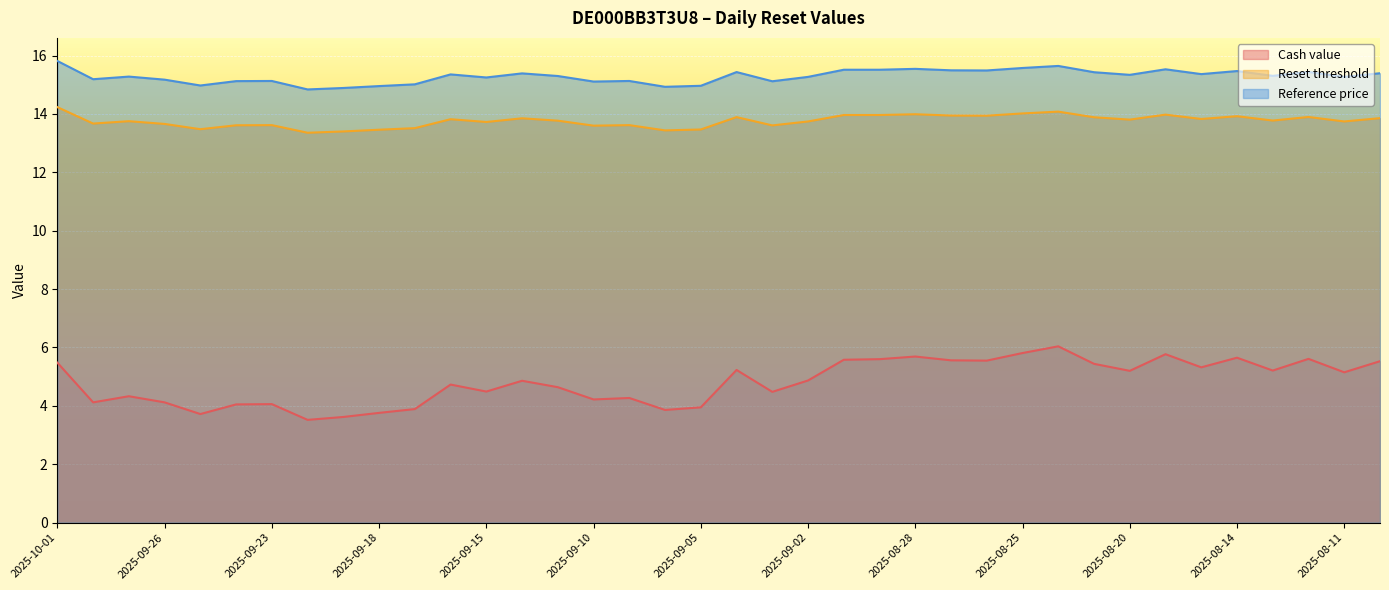

Reading right to left, what are all the values shown in this chart?

Cash value: 5.5	5.2	5.6	5.2	5.7	5.3	5.8	5.2	5.4	6.0	5.8	5.5	5.6	5.7	5.6	5.6	4.9	4.5	5.2	4.0	3.9	4.3	4.2	4.6	4.9	4.5	4.7	3.9	3.8	3.6	3.5	4.1	4.0	3.7	4.1	4.3	4.1	5.5
Reset threshold: 13.9	13.7	13.9	13.8	13.9	13.8	14.0	13.8	13.9	14.1	14.0	13.9	13.9	14.0	14.0	14.0	13.7	13.6	13.9	13.5	13.4	13.6	13.6	13.8	13.9	13.7	13.8	13.5	13.5	13.4	13.4	13.6	13.6	13.5	13.7	13.8	13.7	14.2
Reference price: 15.4	15.3	15.4	15.3	15.5	15.4	15.5	15.3	15.4	15.6	15.6	15.5	15.5	15.5	15.5	15.5	15.3	15.1	15.4	15.0	14.9	15.1	15.1	15.3	15.4	15.2	15.4	15.0	15.0	14.9	14.8	15.1	15.1	15.0	15.2	15.3	15.2	15.8